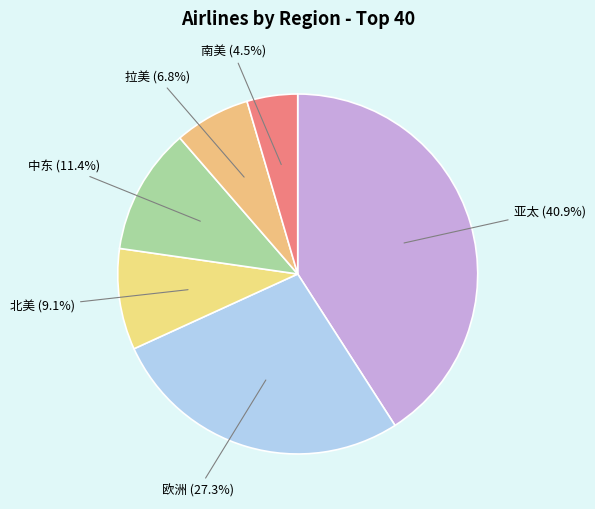

Which category has the smallest portion of the pie?

南美